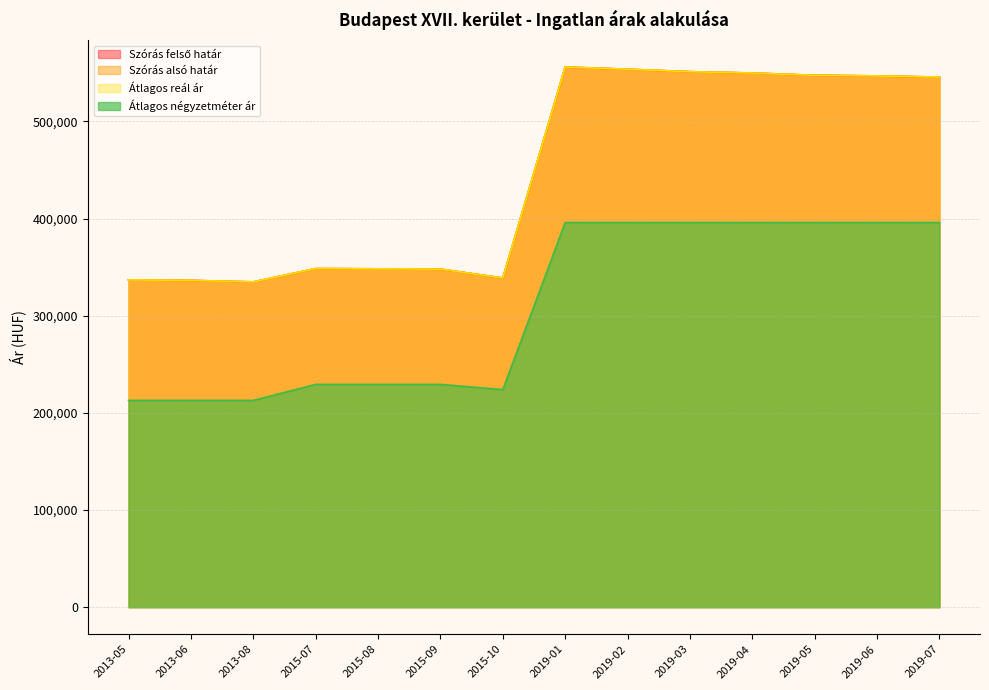

Count the number of data series in this chart.

4